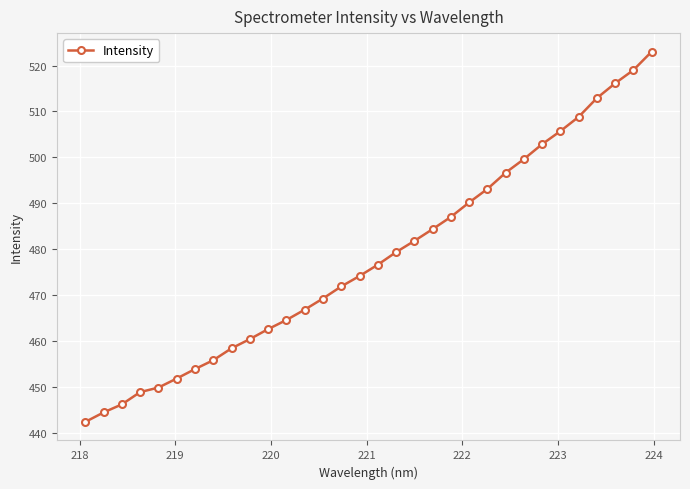

What is the value of the 23rd point from the left?

493.1